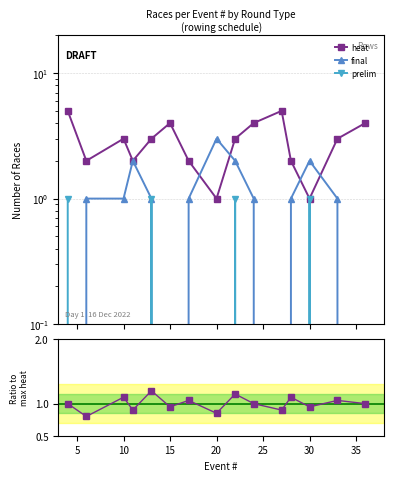

What is the difference between the maximum and minimum values in the prelim series?

1.0